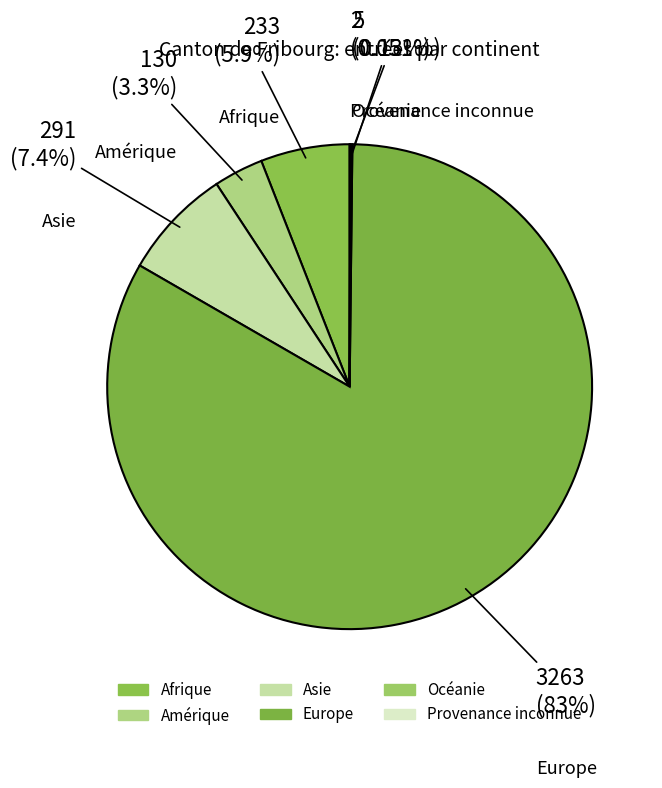

Is it true that Asie is 16% of the pie?

False